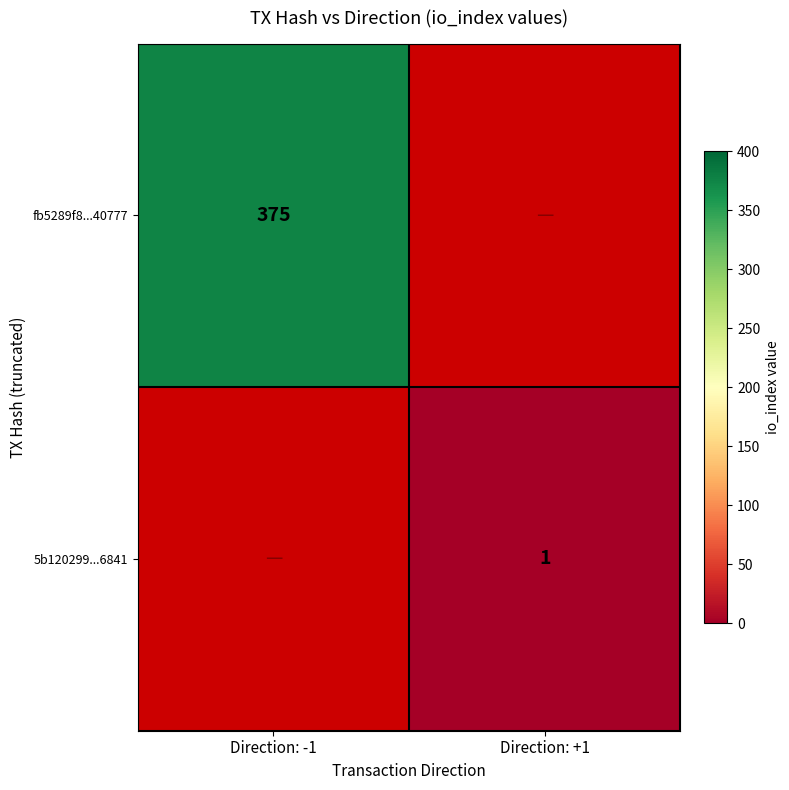

The fb5289f8...40777 series shows 126 at Direction: -1. True or false?

False